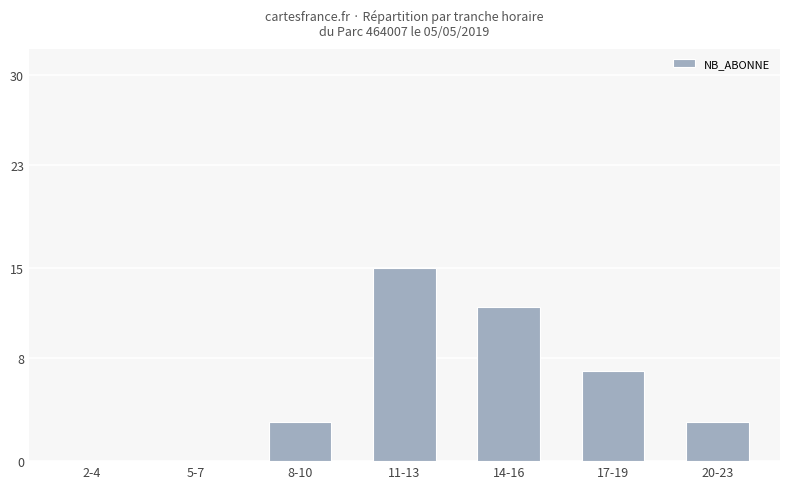

What is the greatest value displayed?

15